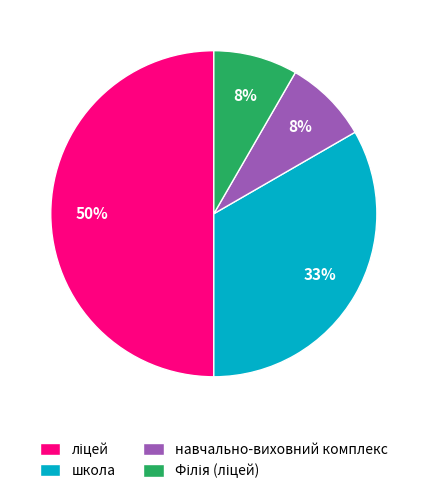

To the nearest percent, what is the average slice percentage?

25%